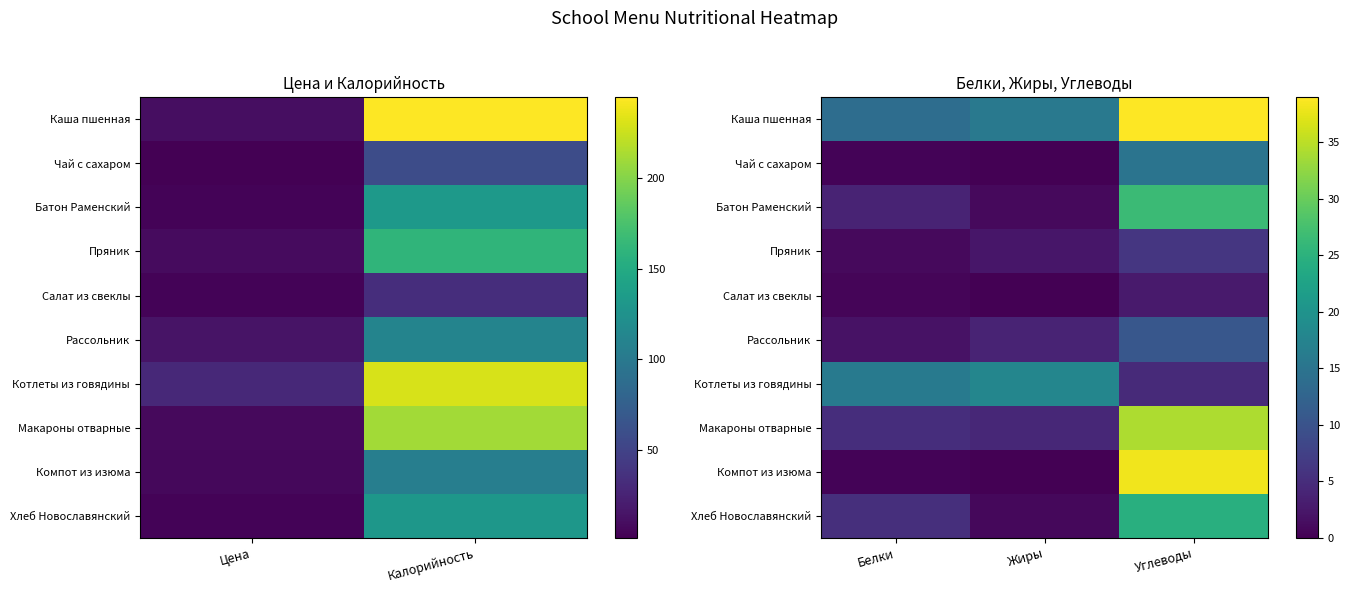

Which series has the largest total across all categories?

Каша пшенная